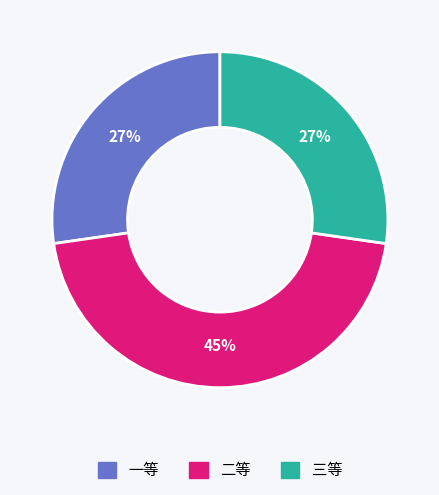

To the nearest percent, what portion does 三等 represent?

27%